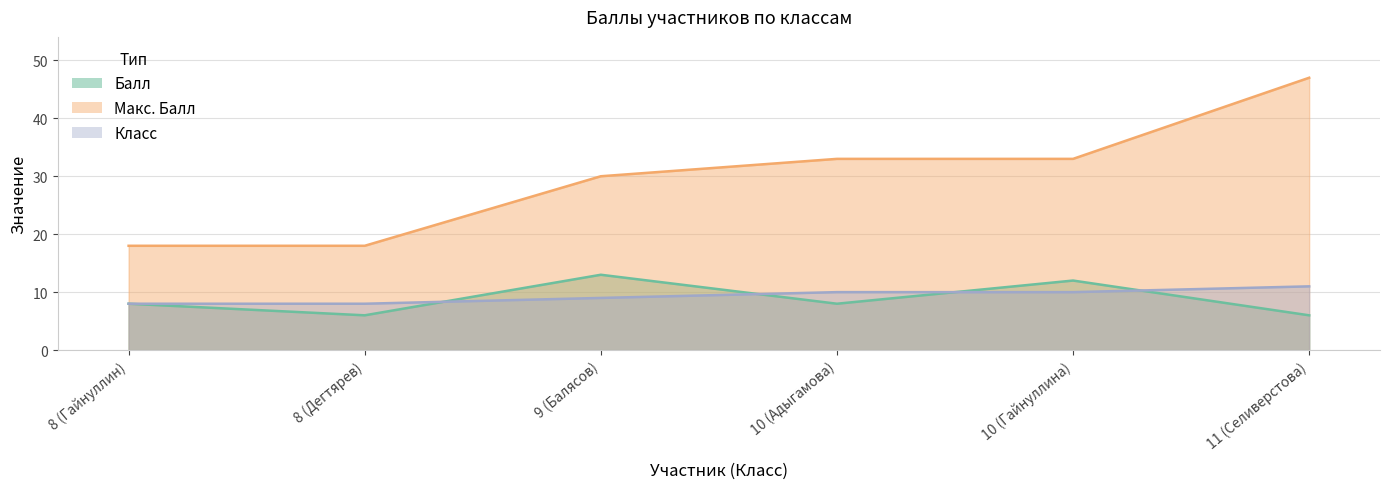

At which category is the sum across all series the highest?

11 (Селиверстова)